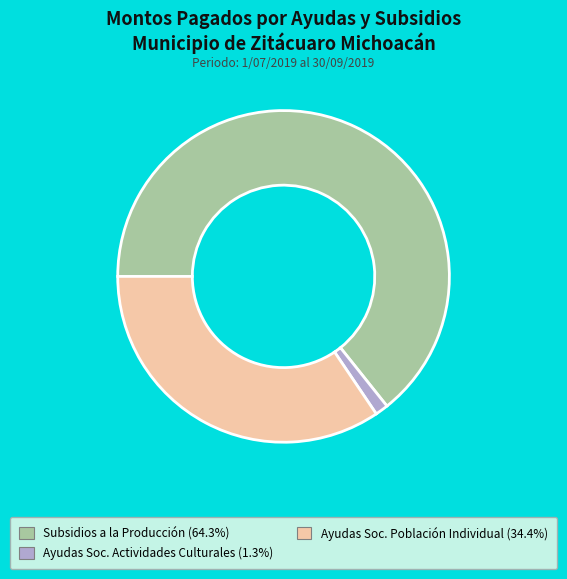

Count the number of slices in the pie.

3